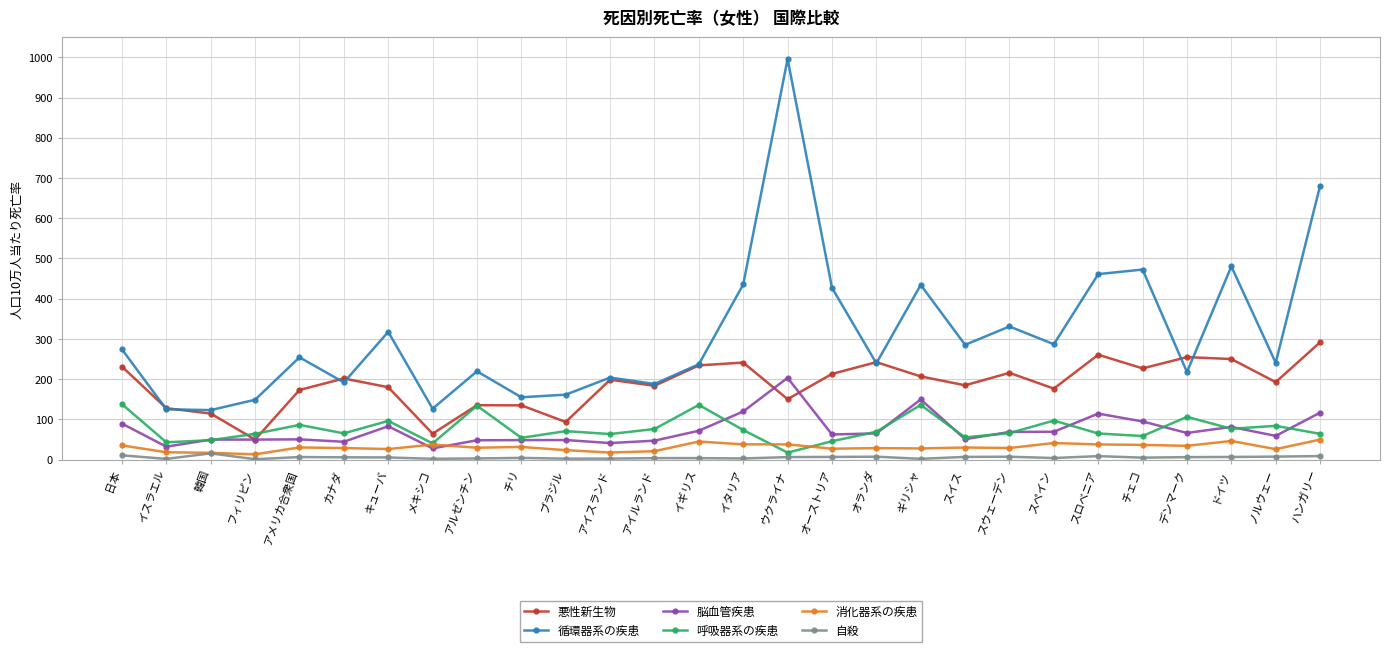

True or false: 脳血管疾患 has more than 0 interior local peaks.

True